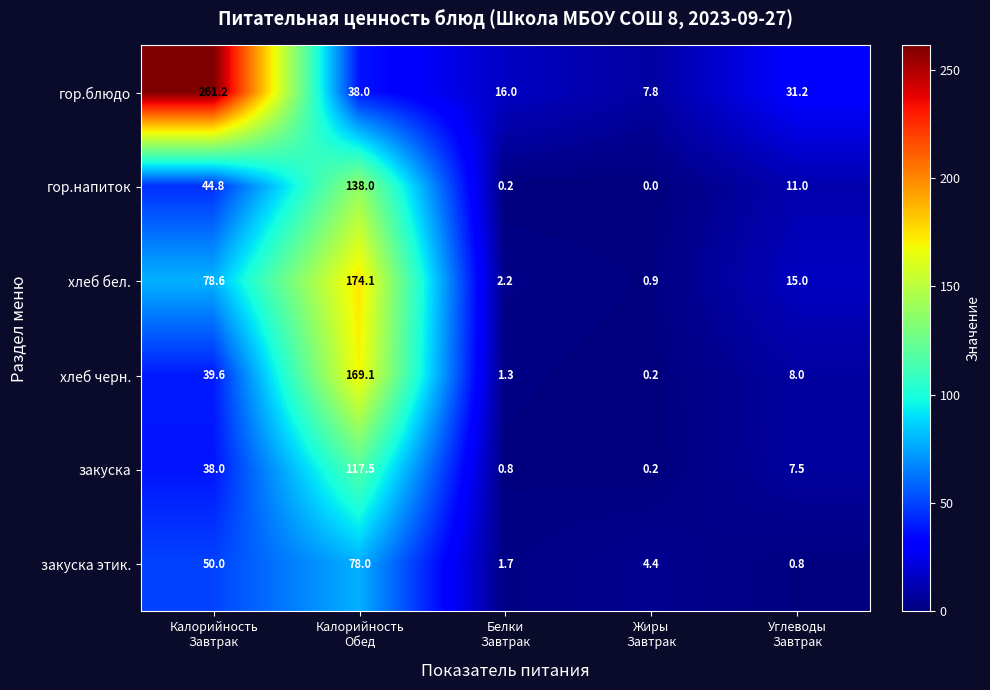

Which series has the widest spread of values?

гор.блюдо